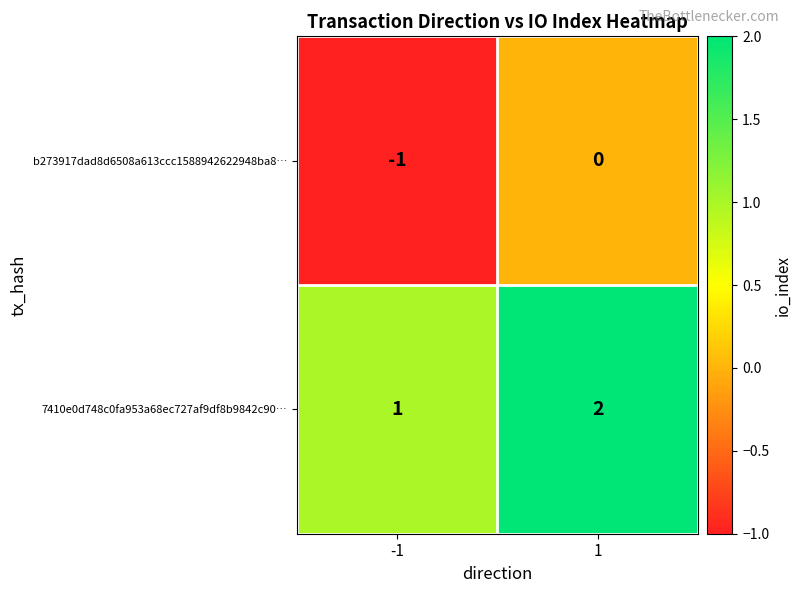

Rank the categories by 7410e0d748c0fa953a68ec727af9df8b9842c90… value from highest to lowest.

1, -1